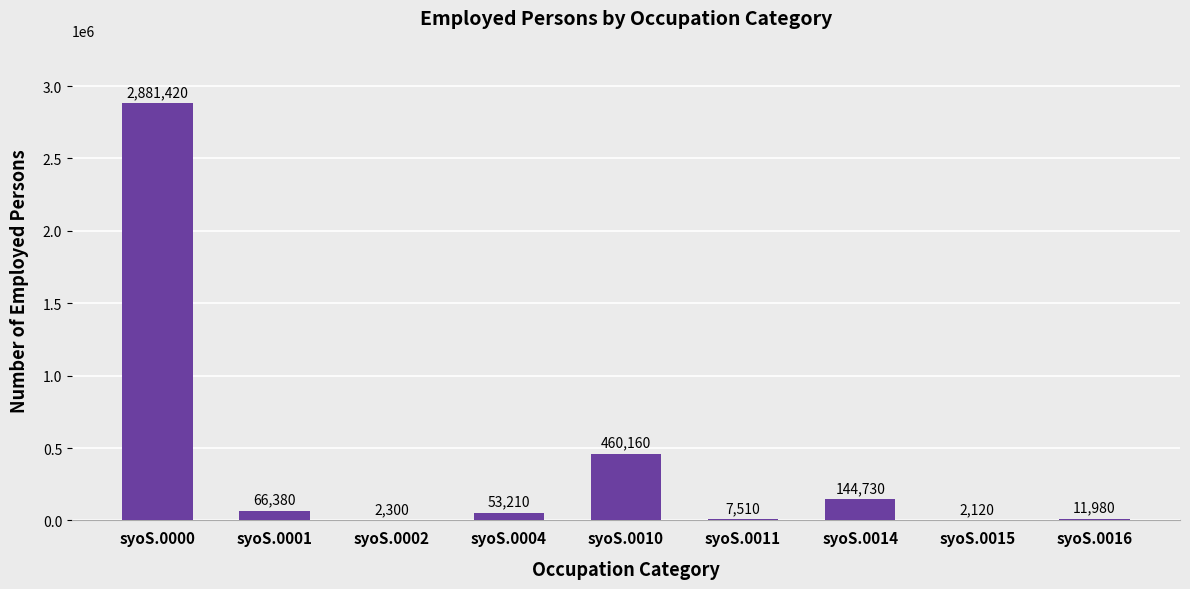

What is the sum of the values at syoS.0011 and syoS.0014?

152240